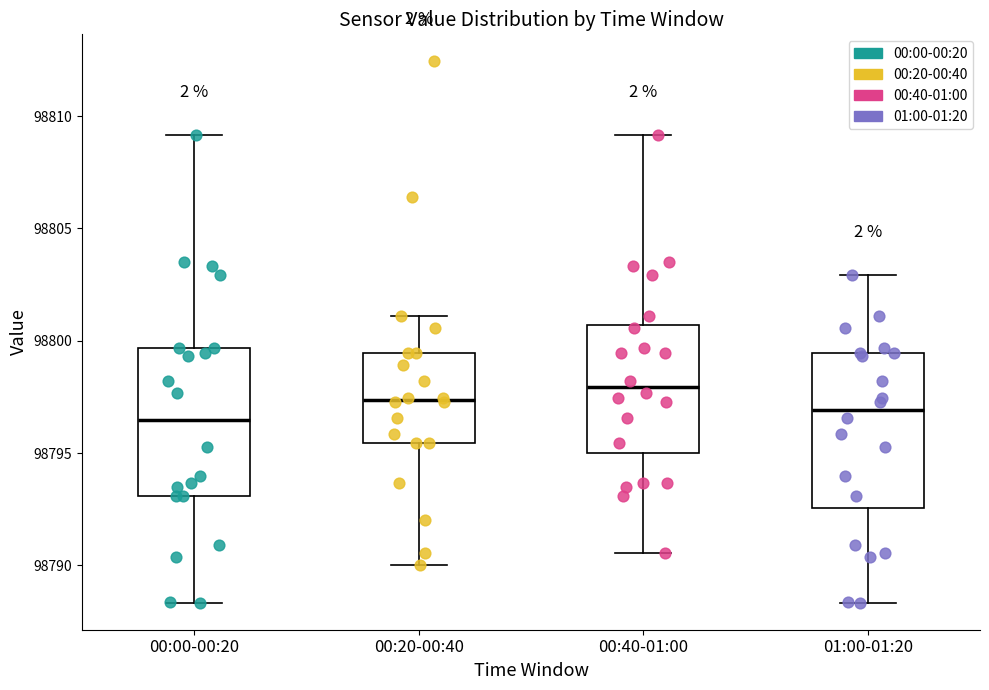

Reading left to right, transcribe this box plot: for each box, give where its median line is, the range the box spans, and where its two whiskers end, as read against the y-axis. The values are not printed on the chart, so give them approximately, as read against the axis.

00:00-00:20: median 98796.5, box 98793.0 to 98799.5, whiskers 98788.5 to 98809.0
00:20-00:40: median 98797.5, box 98795.5 to 98799.5, whiskers 98790.0 to 98801.0
00:40-01:00: median 98798.0, box 98795.0 to 98800.5, whiskers 98790.5 to 98809.0
01:00-01:20: median 98797.0, box 98792.5 to 98799.5, whiskers 98788.5 to 98803.0